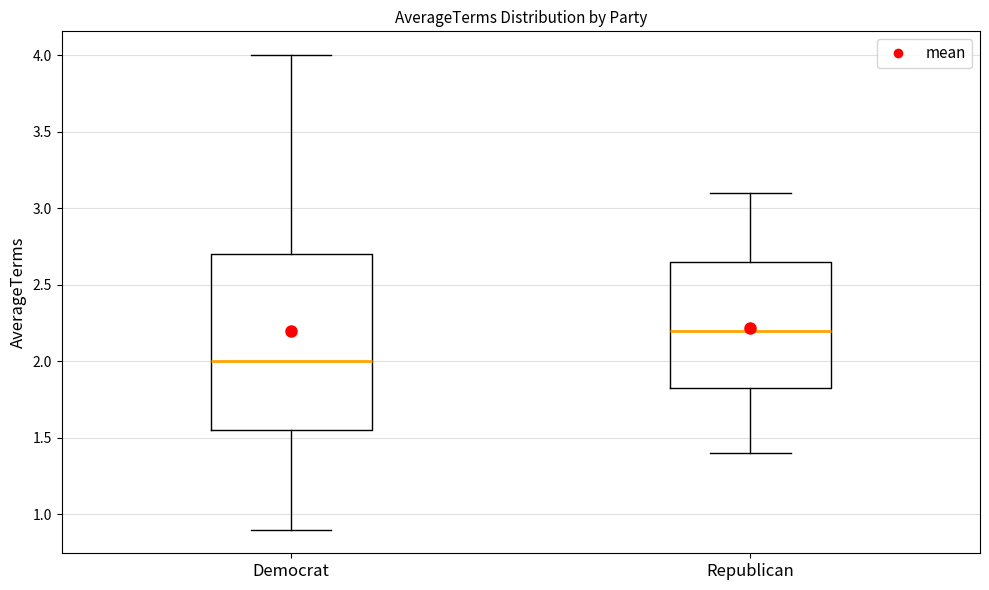

Which box has the lowest median line?

Democrat